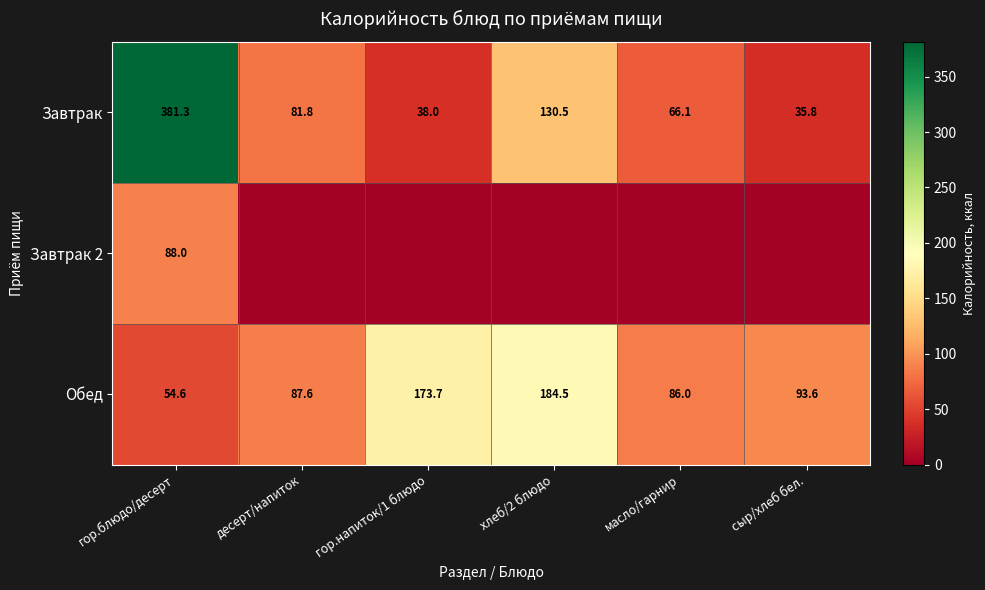

What is the spread (max minus min) of values at десерт/напиток?

87.6